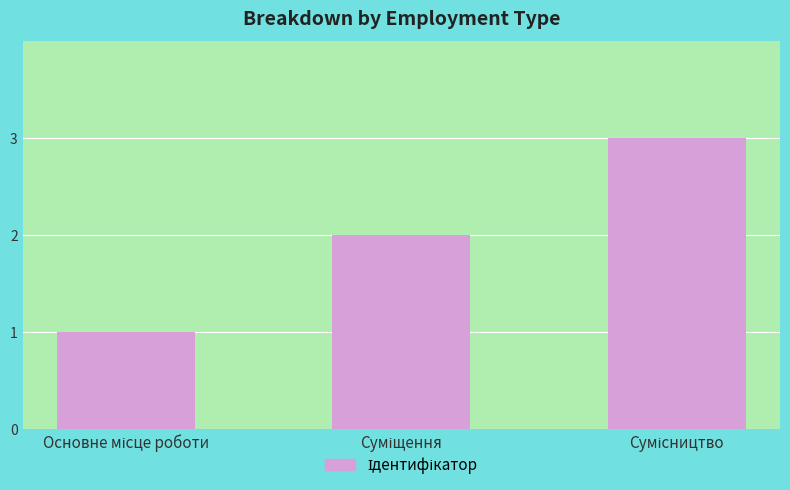

What is the greatest value displayed?

3